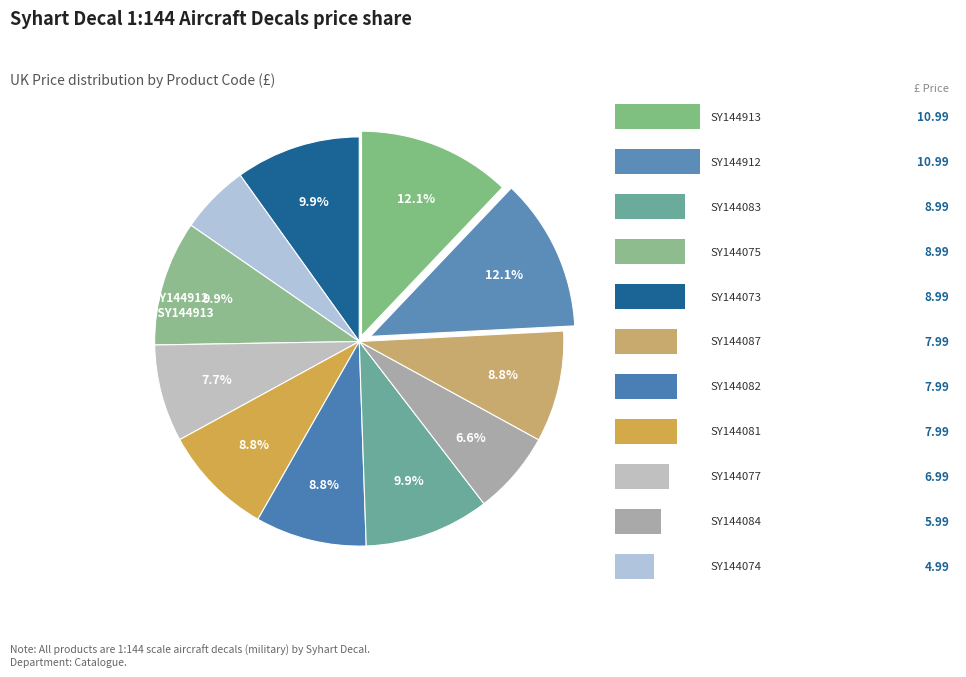

Count the number of slices in the pie.

11